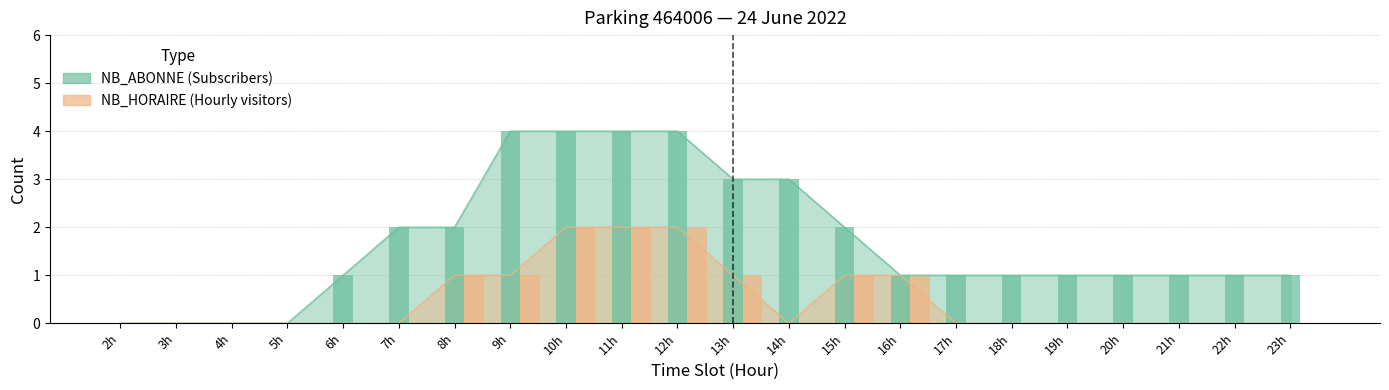

List the labels in order of NB_ABONNE value, largest first.

9h, 10h, 11h, 12h, 13h, 14h, 7h, 8h, 15h, 6h, 16h, 17h, 18h, 19h, 20h, 21h, 22h, 23h, 2h, 3h, 4h, 5h